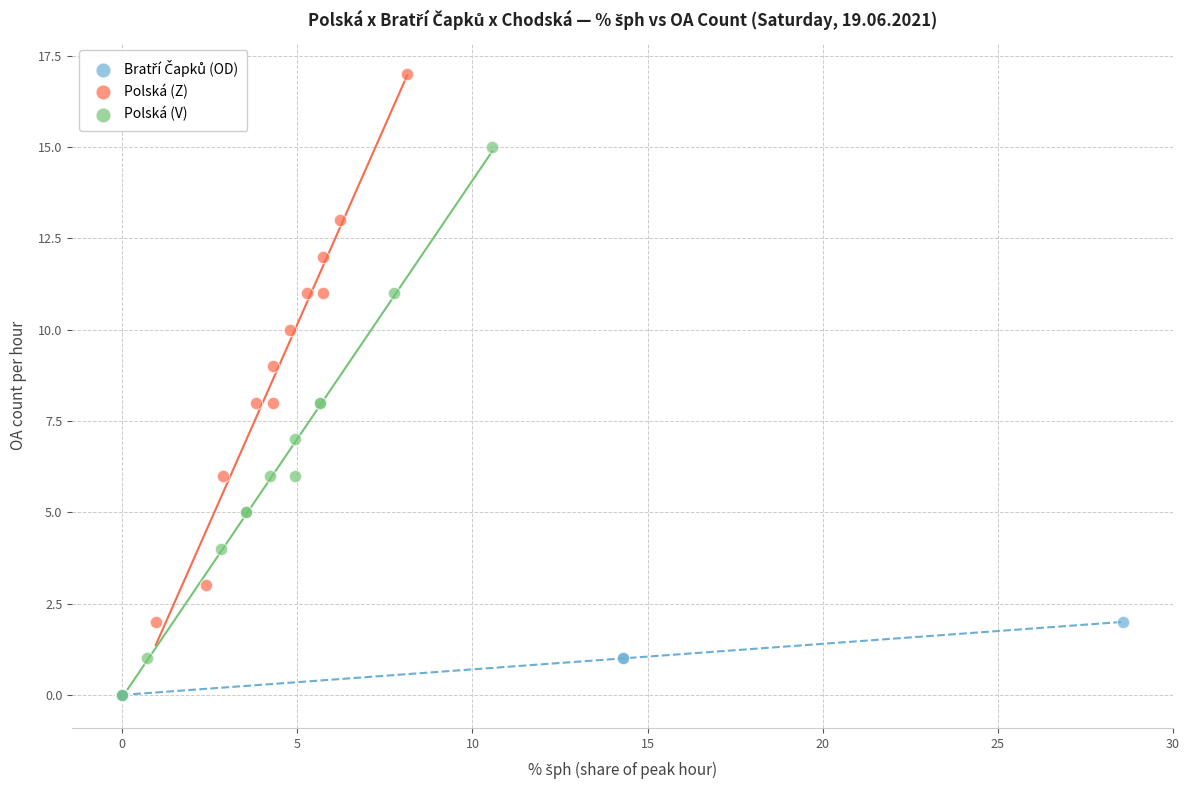

Which series contains the highest Y value?

Polská (Z)